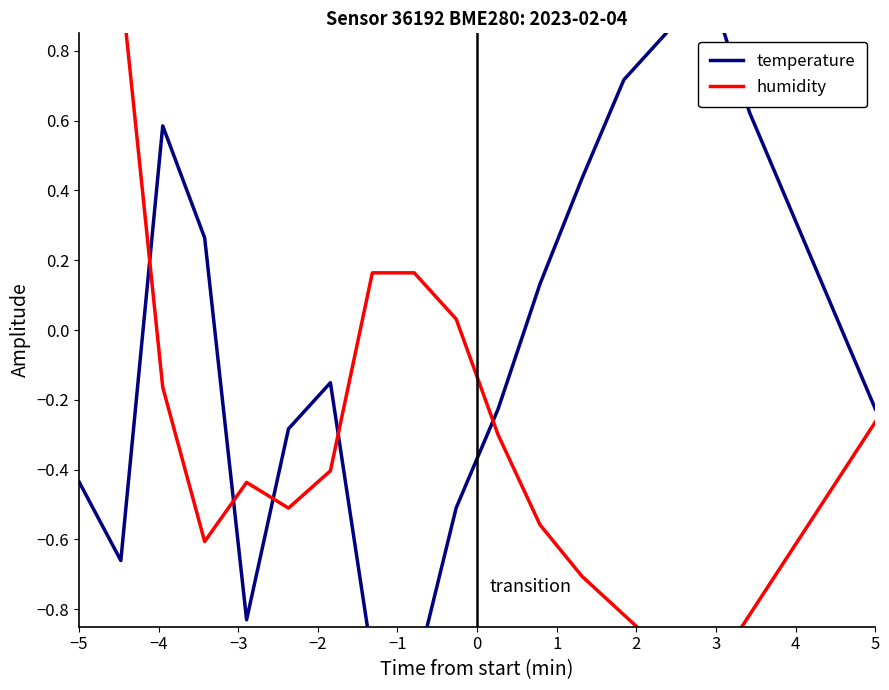

Is this an area chart (filled region under the line)?

No